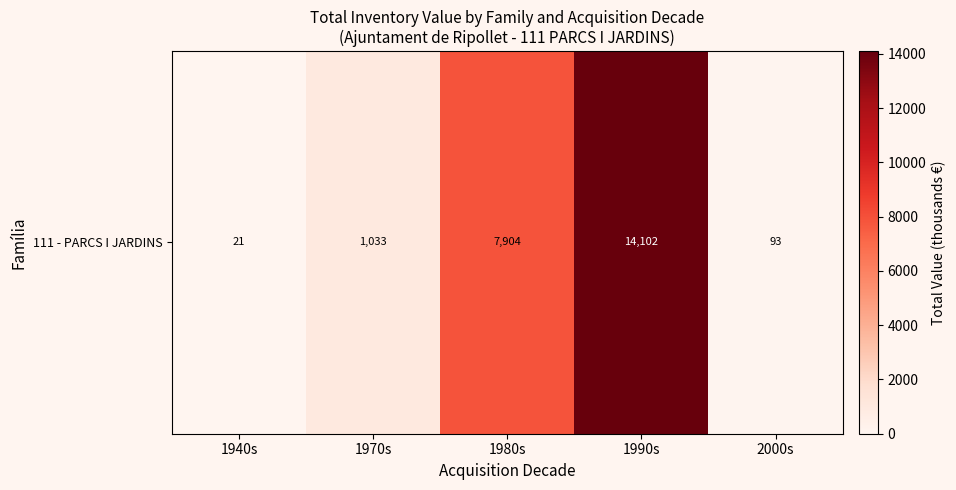

The chart shows a value of 4842.8 at 1990s. True or false?

False